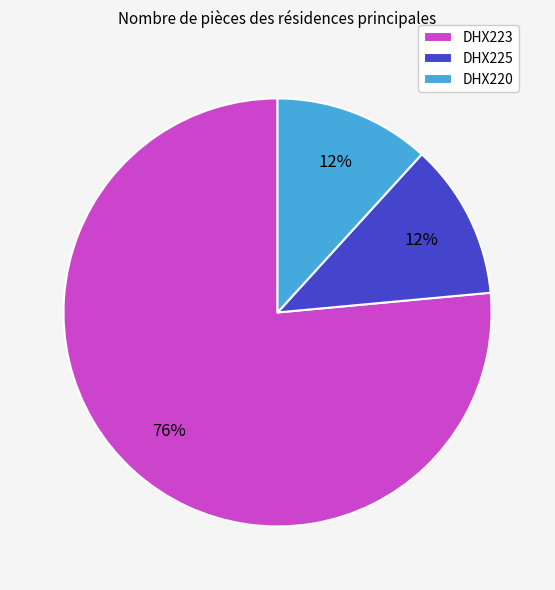

To the nearest percent, what percentage of the pie is DHX225?

12%